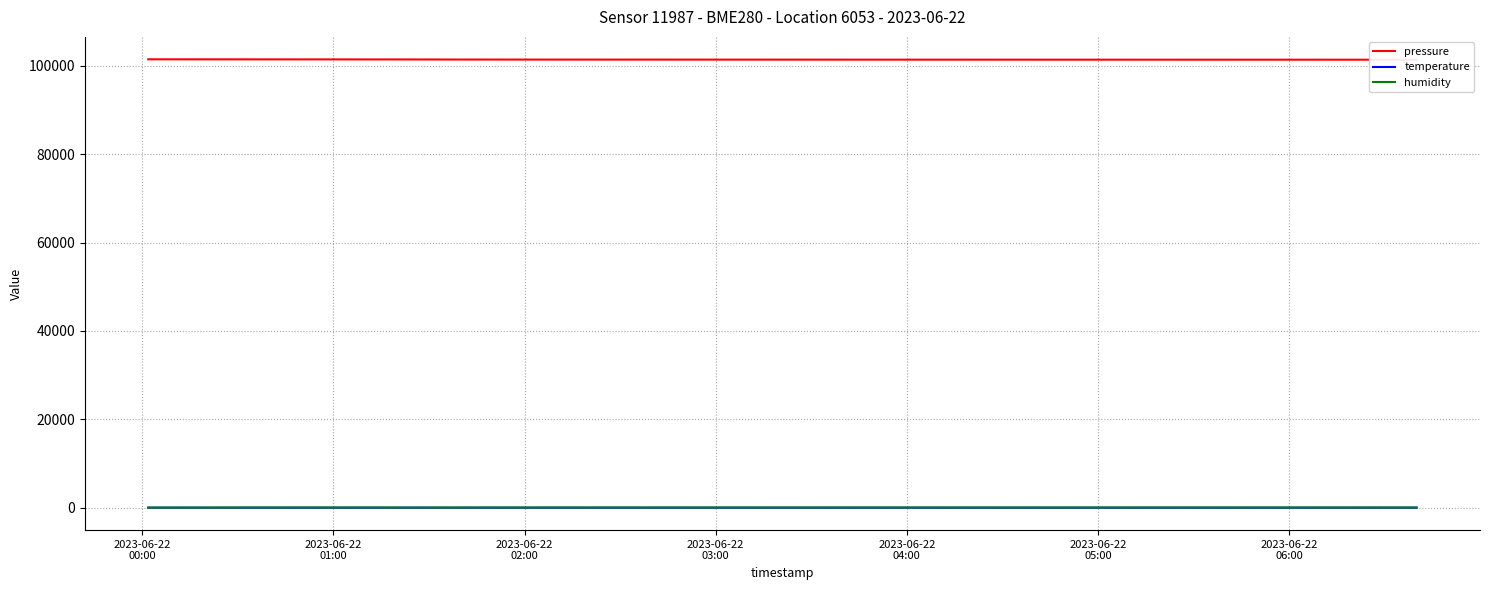

The value of pressure at 12 is 51646.8. True or false?

False